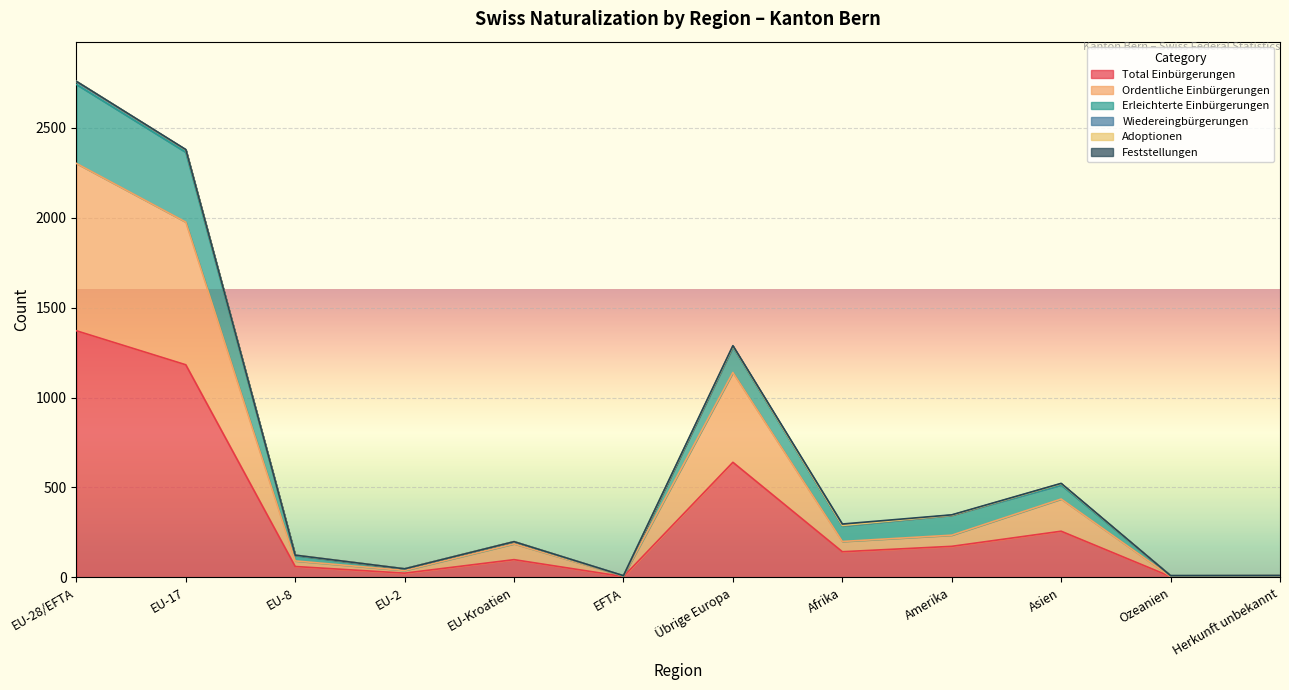

Is it true that Total Einbürgerungen equals 371 at Übrige Europa?

False